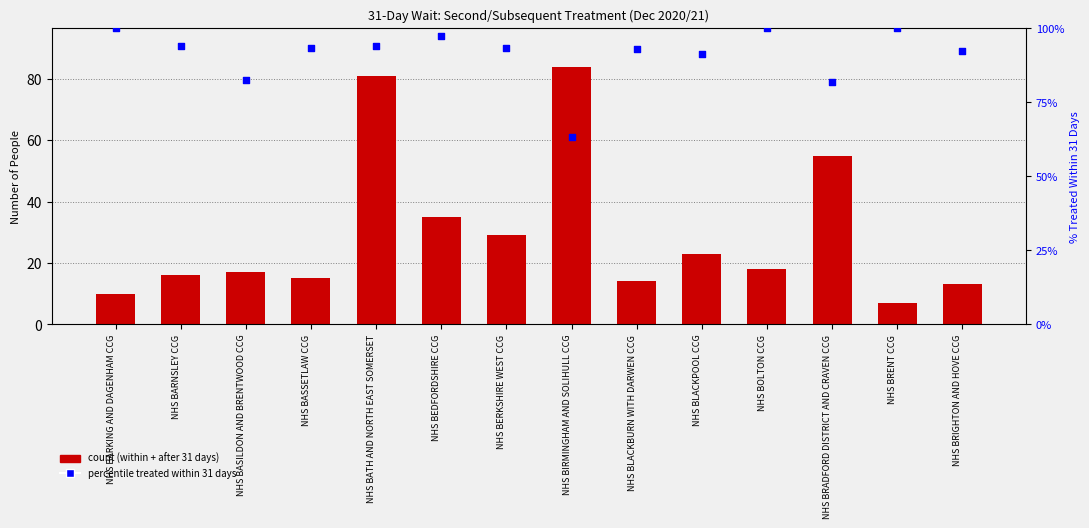

Which series has the largest total across all categories?

% within 31 days